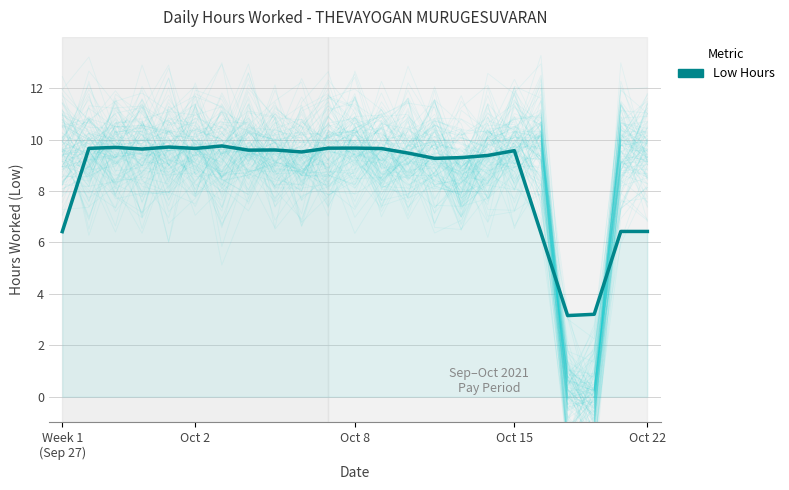

Between 20 and 13, which is larger?

13